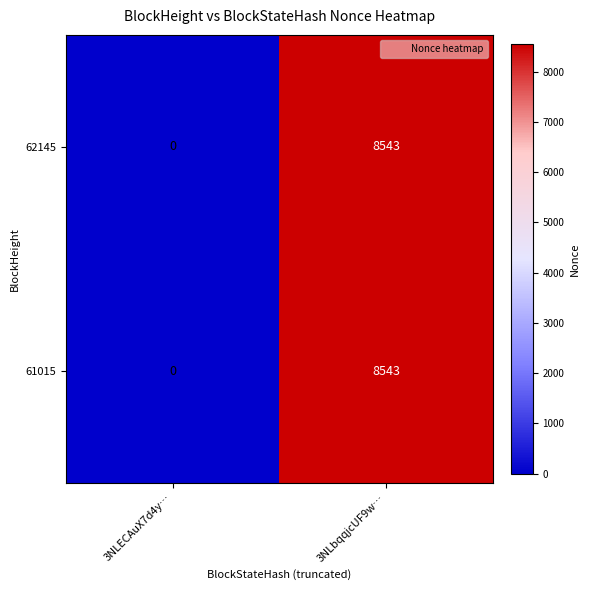

Reading left to right, transcribe all the data shown in this chart.

62145: 3NLECAuX7d4y…=0	3NLbqqjcUF9w…=8543
61015: 3NLECAuX7d4y…=0	3NLbqqjcUF9w…=8543